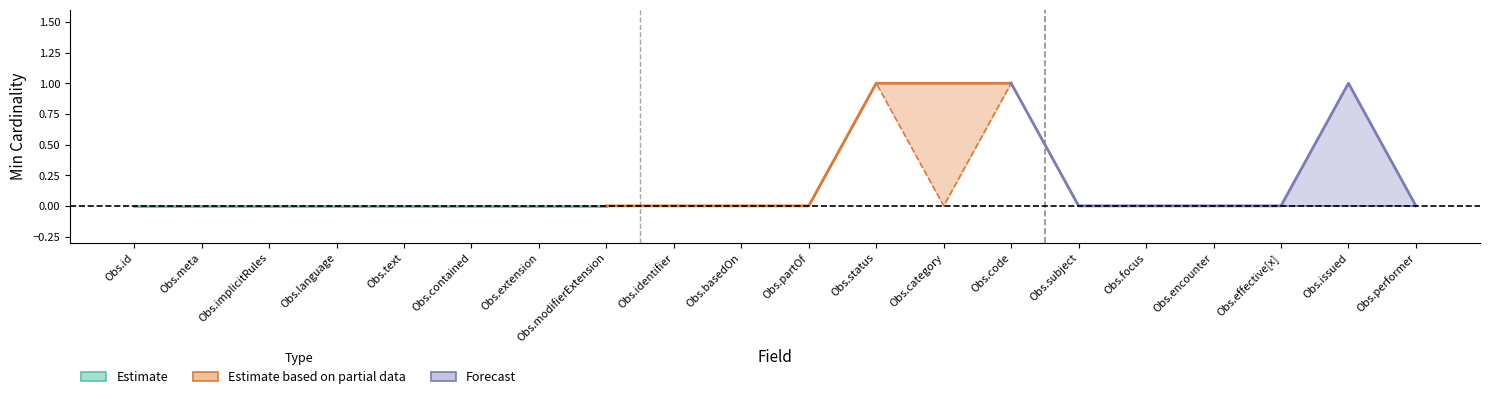

The min series shows 0 at 12. True or false?

False